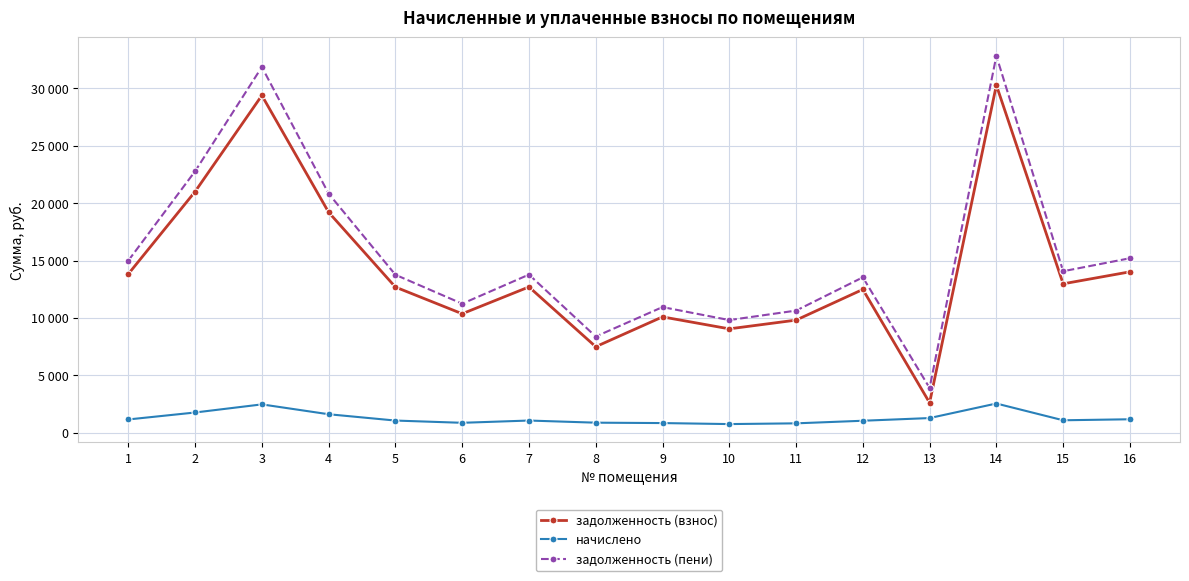

How many distinct data groups are displayed?

3